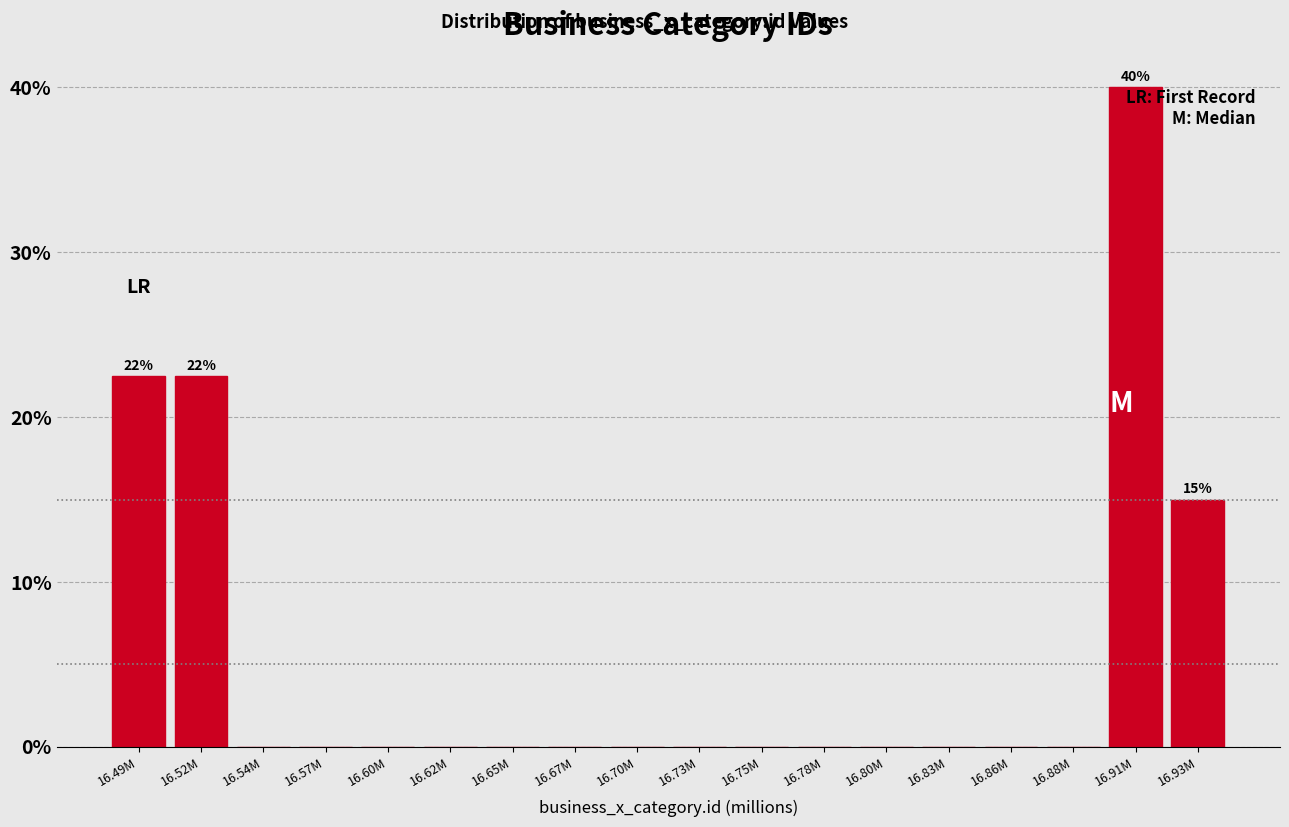

Reading left to right, what are all the values shown in this chart?

16.49M=22.5	16.52M=22.5	16.54M=0.0	16.57M=0.0	16.60M=0.0	16.62M=0.0	16.65M=0.0	16.67M=0.0	16.70M=0.0	16.73M=0.0	16.75M=0.0	16.78M=0.0	16.80M=0.0	16.83M=0.0	16.86M=0.0	16.88M=0.0	16.91M=40.0	16.93M=15.0